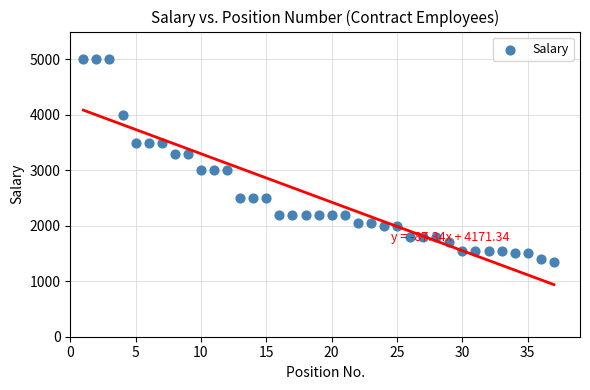

What is the range of Y values (max minus min)?

3650